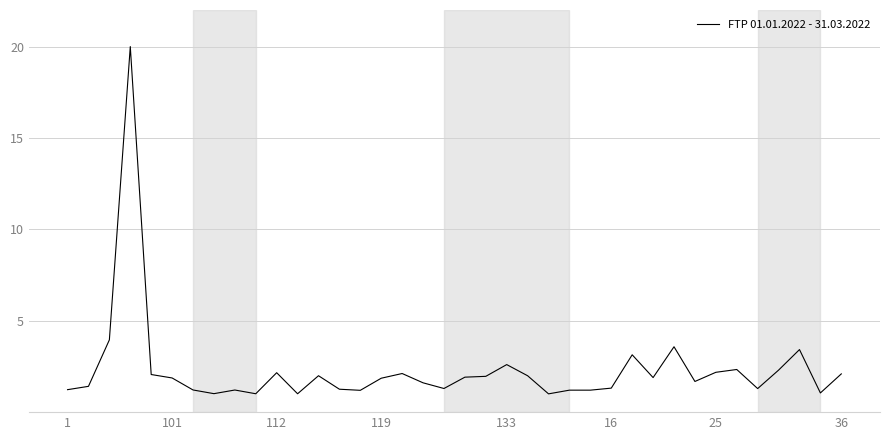

What is the greatest value displayed?

20.0